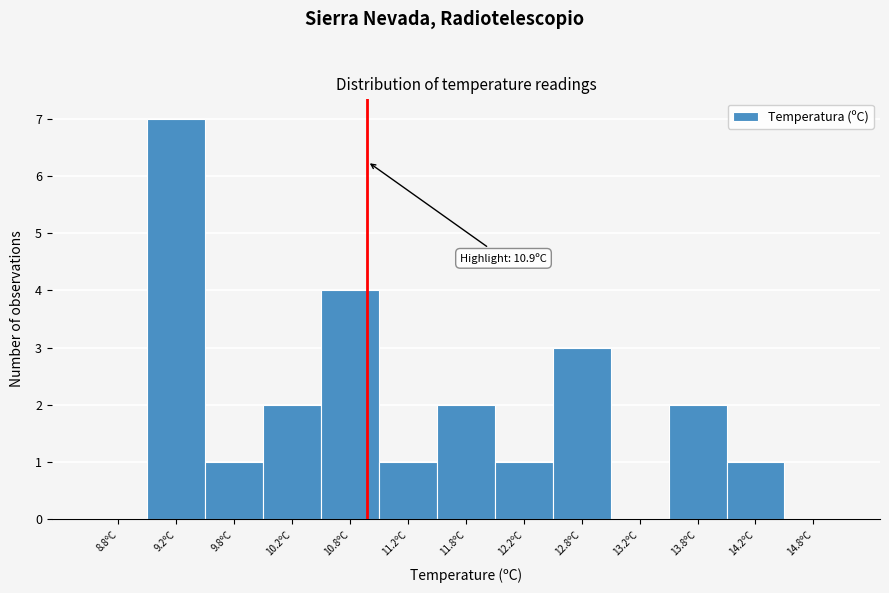

Over which range of the x-axis is the bar tallest?

9.0 to 9.5